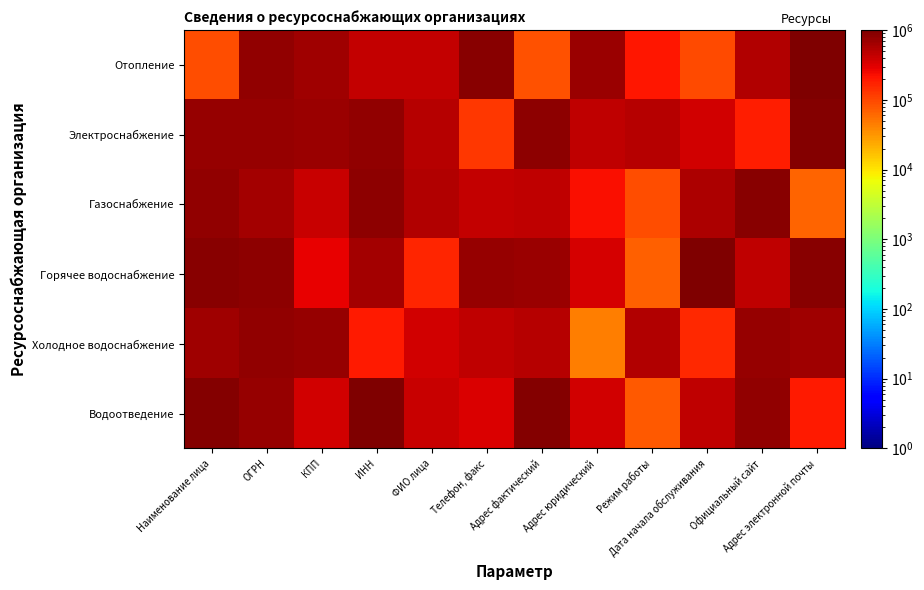

How many categories are shown in the chart?

12